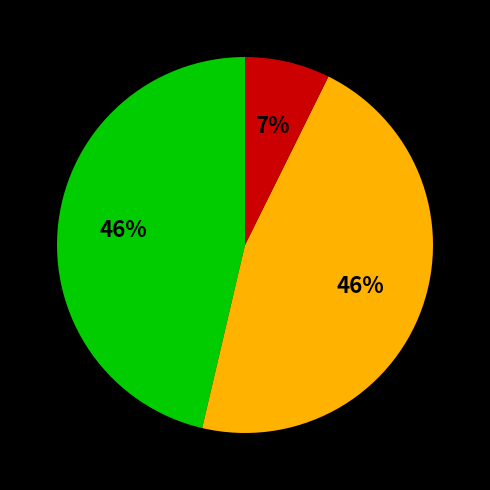

To the nearest percent, what is the average slice percentage?

33%